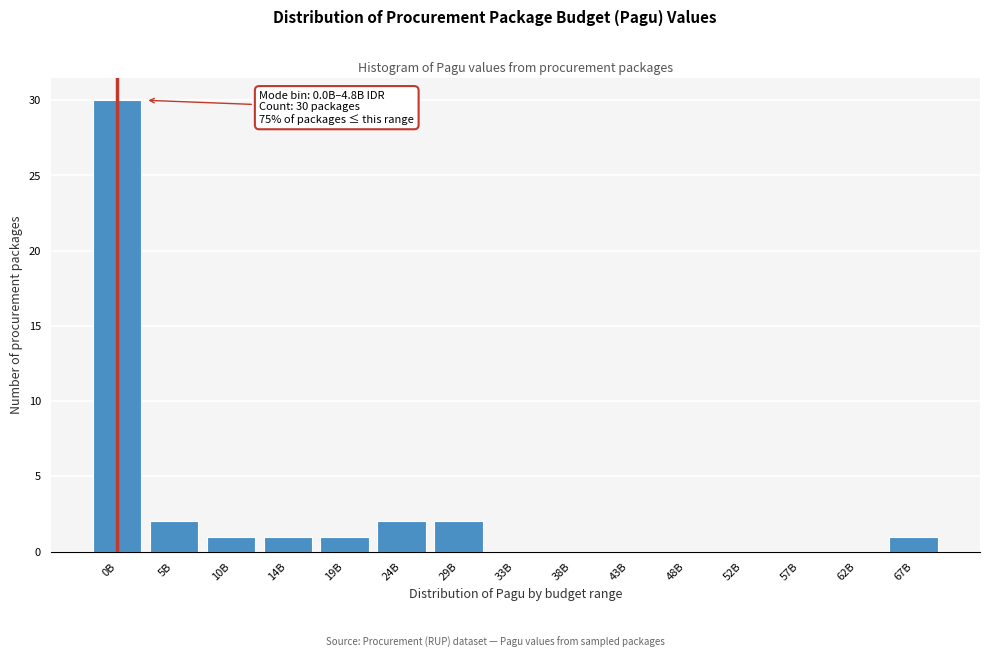

Reading left to right, list all the values displayed in this chart.

0B=30	5B=2	10B=1	14B=1	19B=1	24B=2	29B=2	33B=0	38B=0	43B=0	48B=0	52B=0	57B=0	62B=0	67B=1